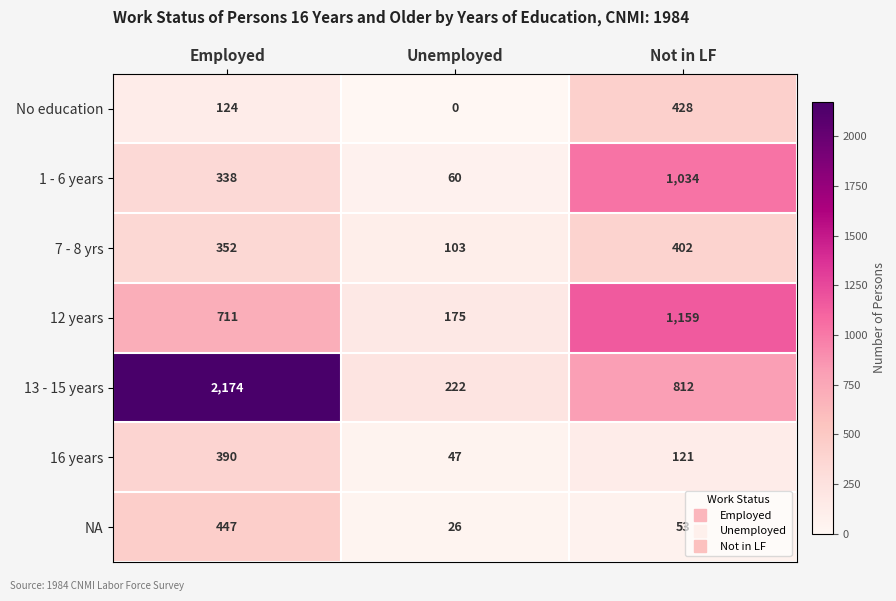

The No education series shows 215 at Employed. True or false?

False